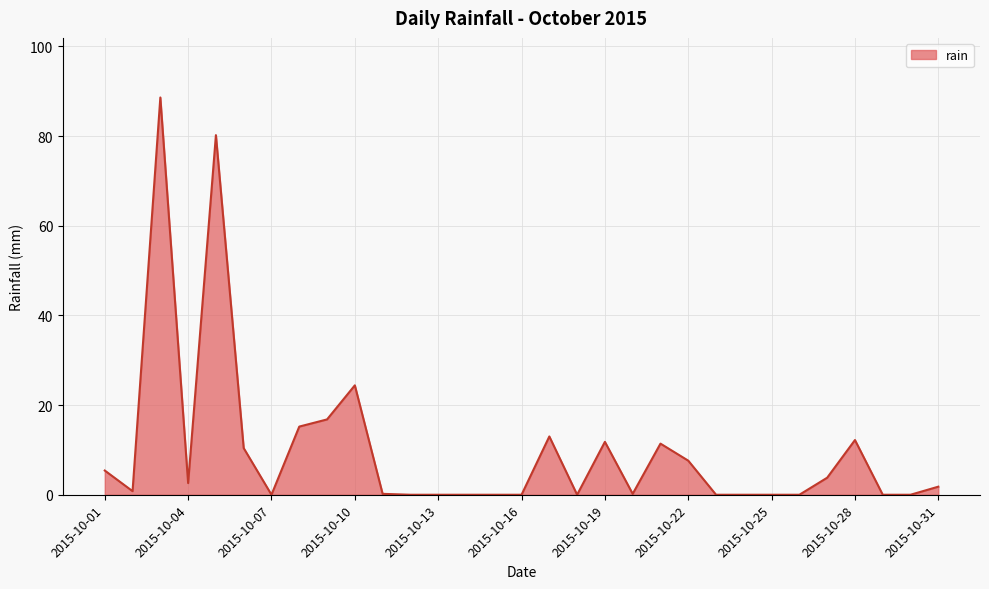

True or false: the data has more than 2 interior local peaks.

True